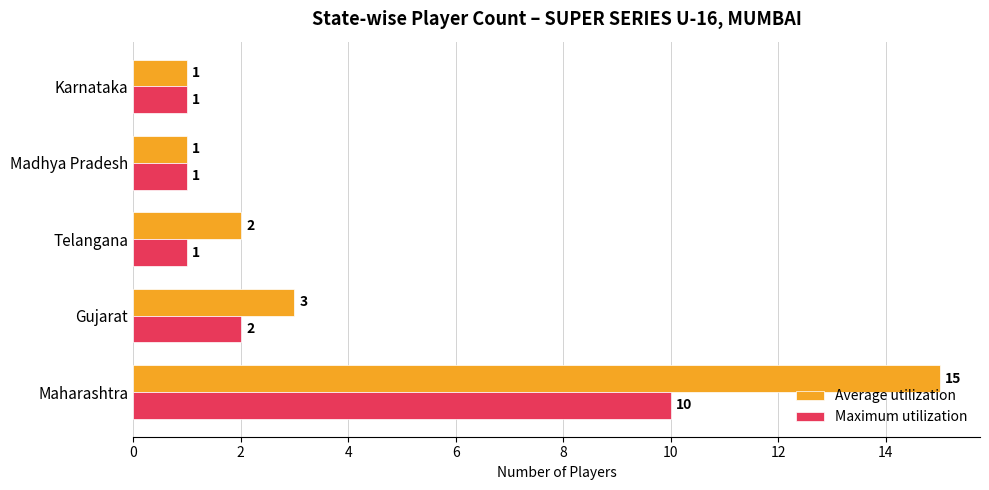

What is the difference between the maximum and minimum values in the Average utilization series?

14